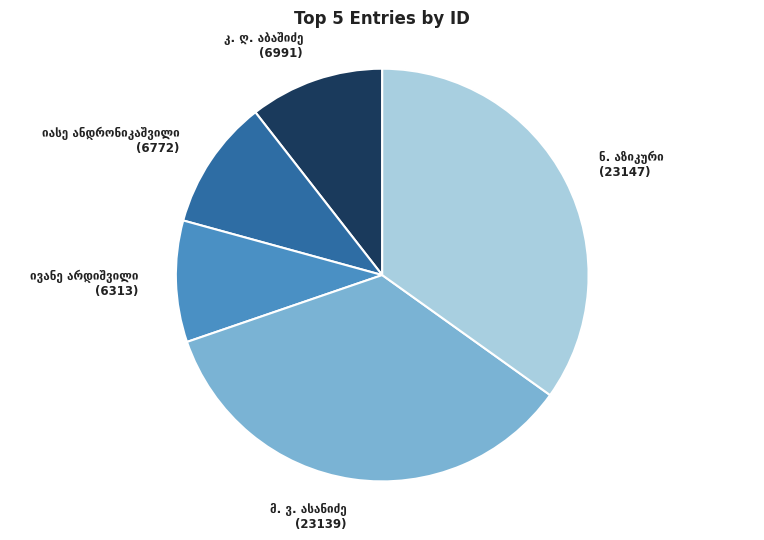

Count the number of slices in the pie.

5